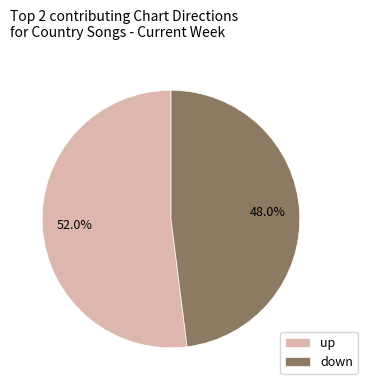

Which has a higher value, down or up?

up